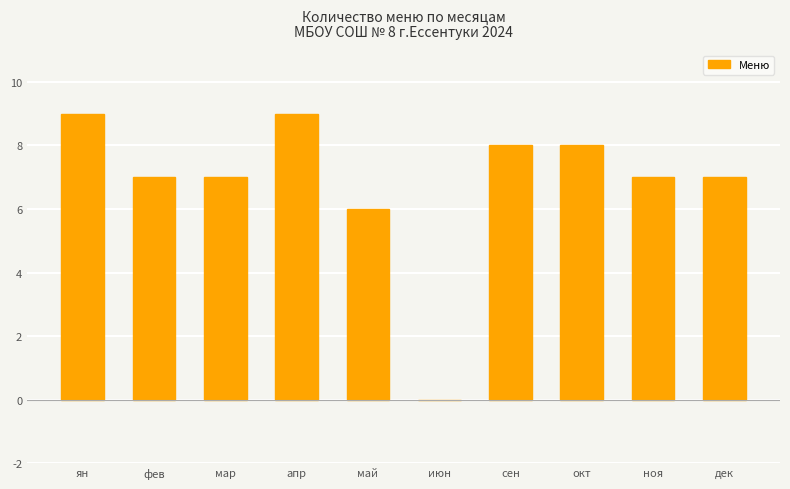

Between окт and май, which is larger?

окт